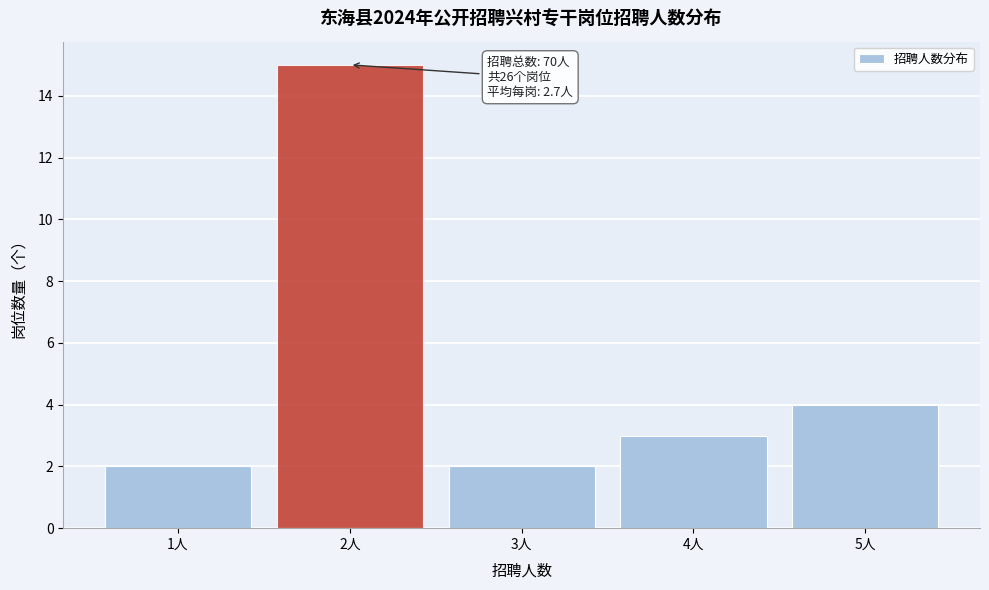

Which range on the x-axis has the tallest bar?

1.5 to 2.5